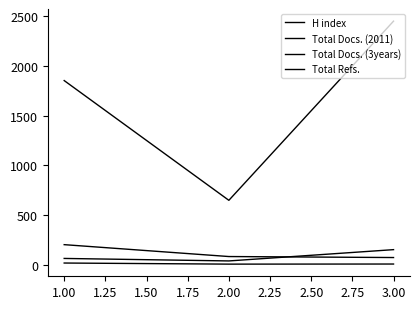

What is the difference between the second highest and minimum values in the Total Refs. series?

1199